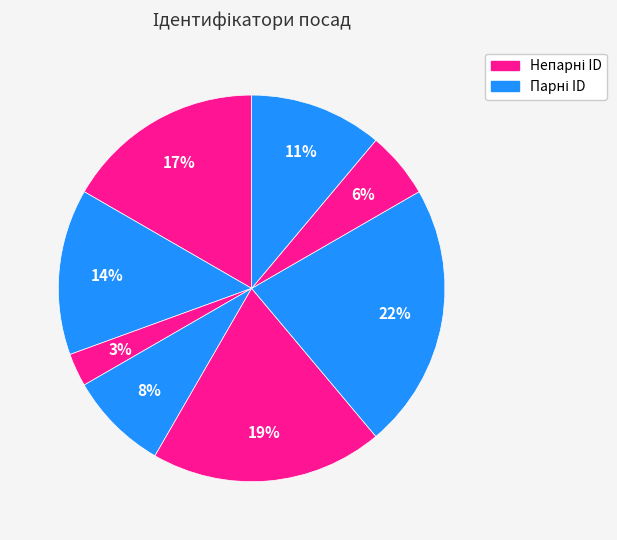

How many segments does this pie chart have?

8